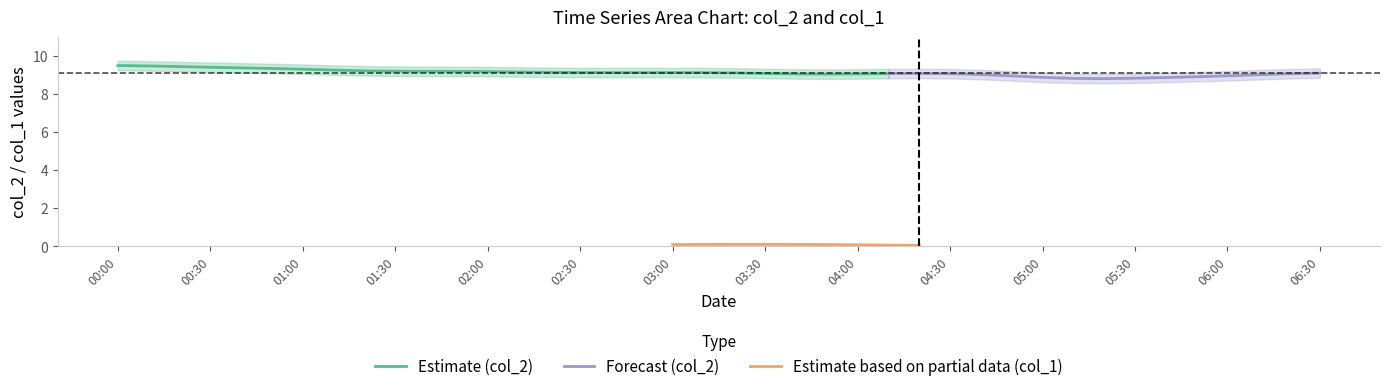

True or false: Estimate (col_2) has a value of 16.5 at 01:30.

False